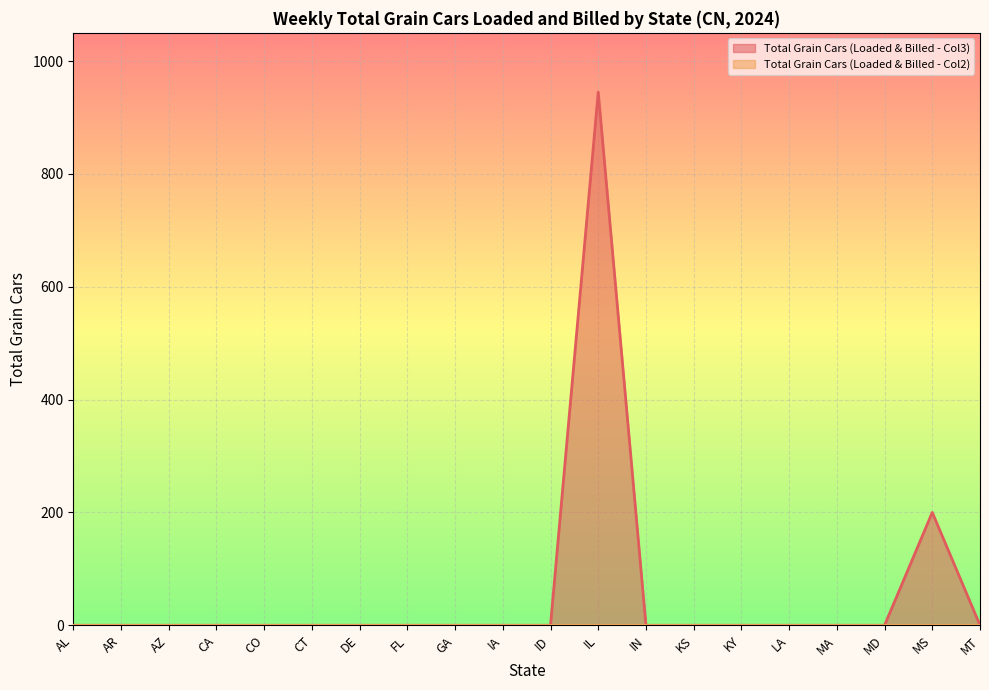

List the labels in order of value, largest first.

IL, MS, AL, AR, AZ, CA, CO, CT, DE, FL, GA, IA, ID, IN, KS, KY, LA, MA, MD, MT